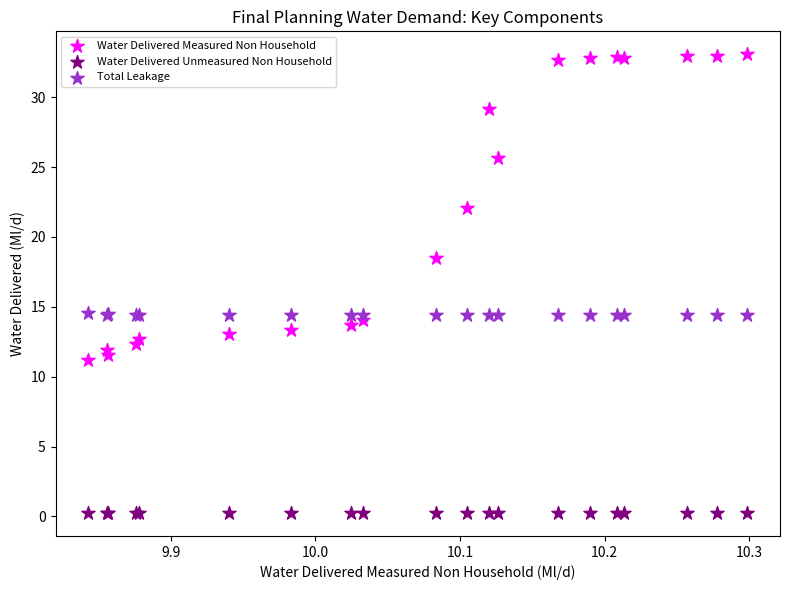

Which series contains the highest Y value?

Water Delivered Measured Non Household